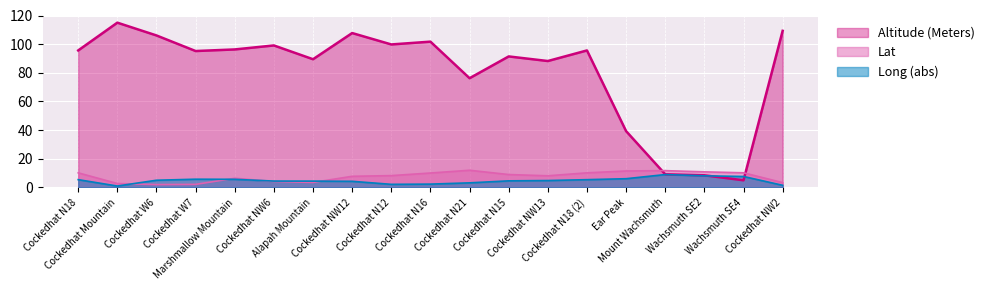

Between which two adjacent categories do Long and Altitude (Meters) first intersect?

Wachsmuth SE2 and Wachsmuth SE4